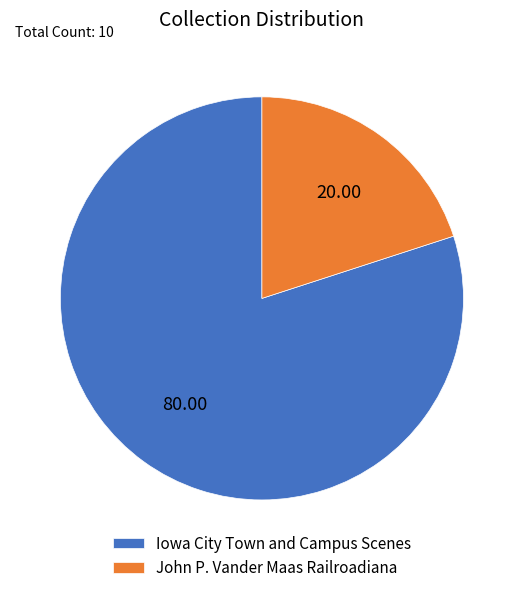

Does any single category account for the majority?

Yes